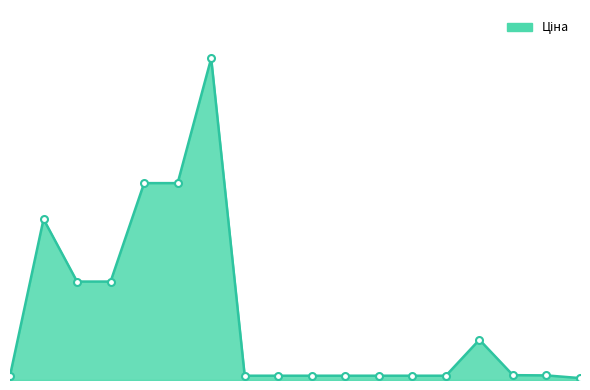

List the labels in order of value, largest first.

285672232, 285652233, 285652231, 287712232, 287692233, 287692231, 208461456, 255241844, 247501858, 282502116, 282502117, 282502110, 282502115, 282502114, 282502113, 282502112, 282502111, 247501844